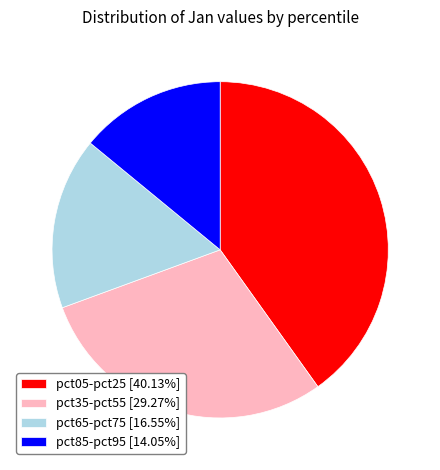

Combined, do pct85-pct95 [14.05%] and pct05-pct25 [40.13%] account for over 50%?

Yes